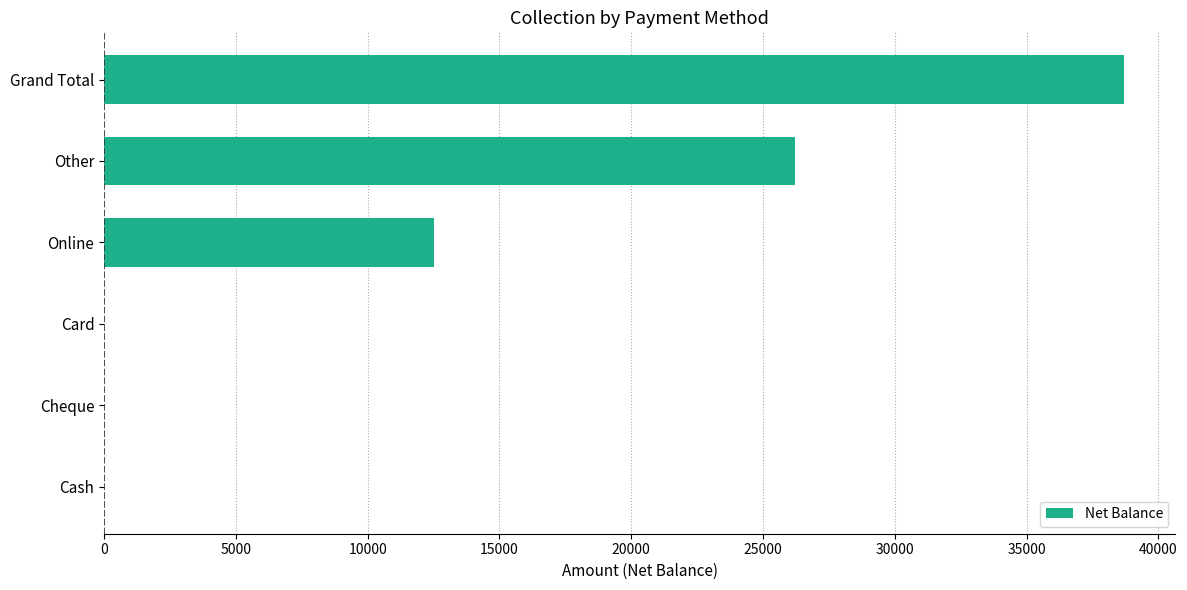

Are the bars horizontal?

Yes